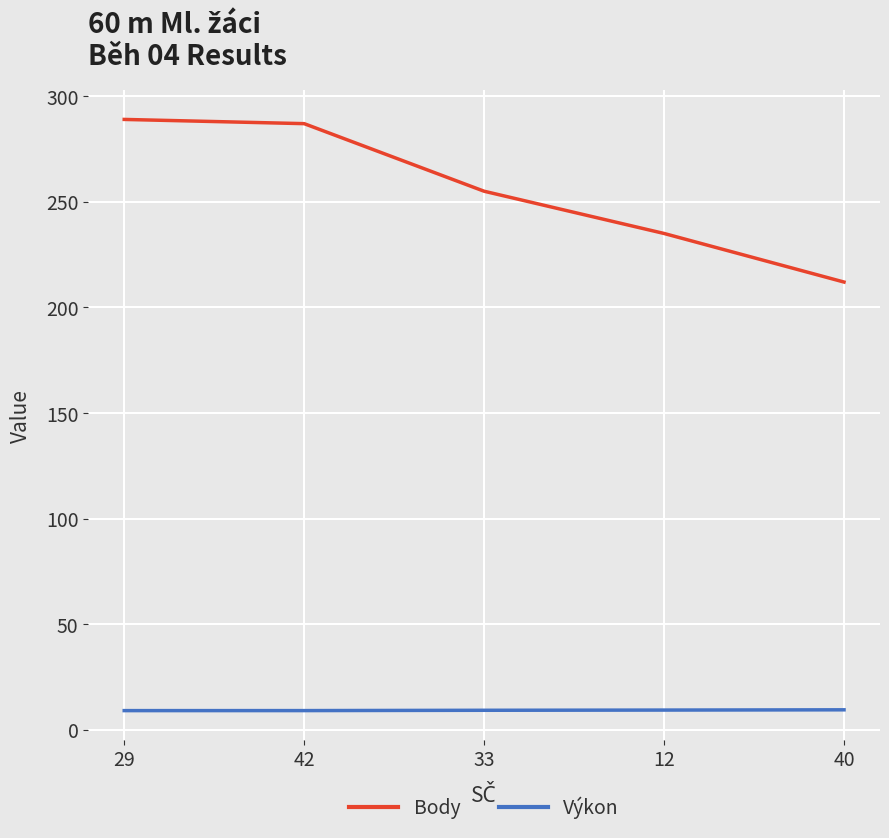

Between 42 and 33, which series saw the biggest shift?

Body